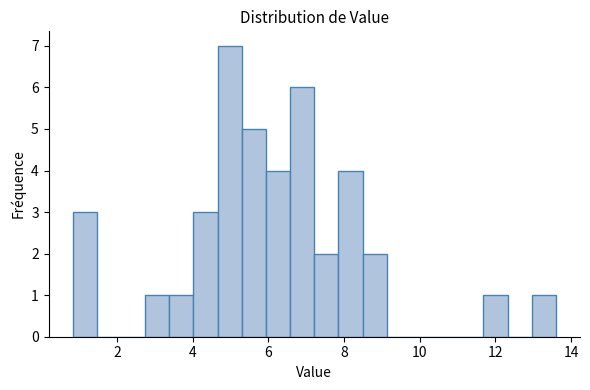

Read against the x-axis, roughly where is the centre of the tallest bar?

5.0